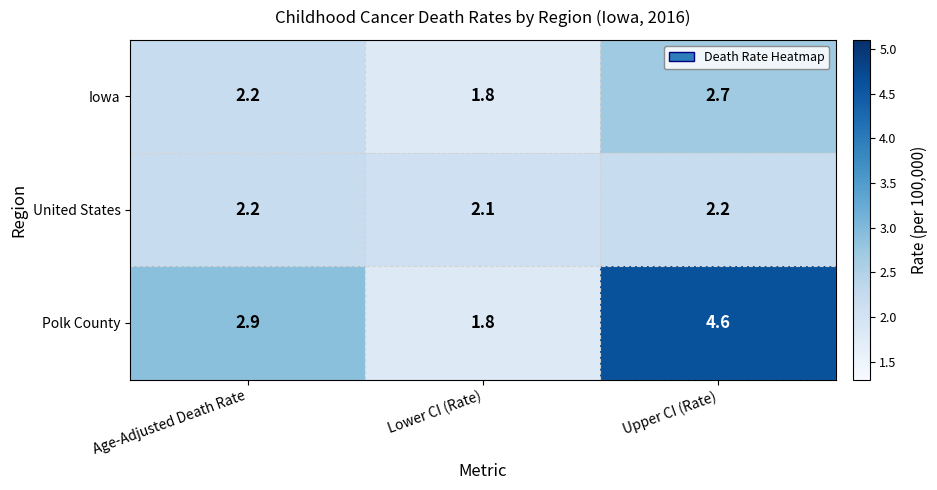

Reading left to right, list all the values displayed in this chart.

Iowa: Age-Adjusted Death Rate=2.2	Lower CI (Rate)=1.8	Upper CI (Rate)=2.7
United States: Age-Adjusted Death Rate=2.2	Lower CI (Rate)=2.1	Upper CI (Rate)=2.2
Polk County: Age-Adjusted Death Rate=2.9	Lower CI (Rate)=1.8	Upper CI (Rate)=4.6